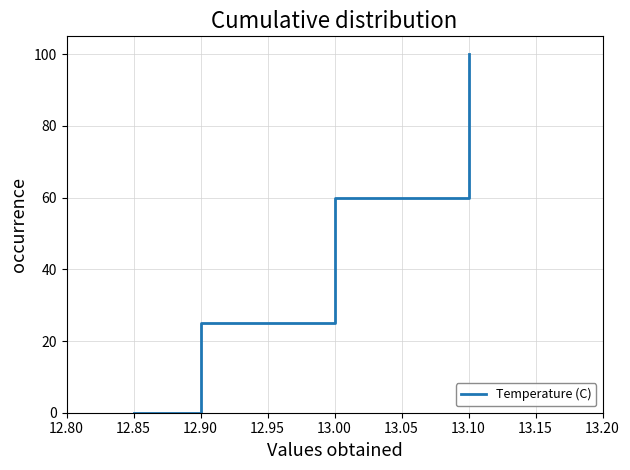

What is the label of the 12th point from the right?

13.00